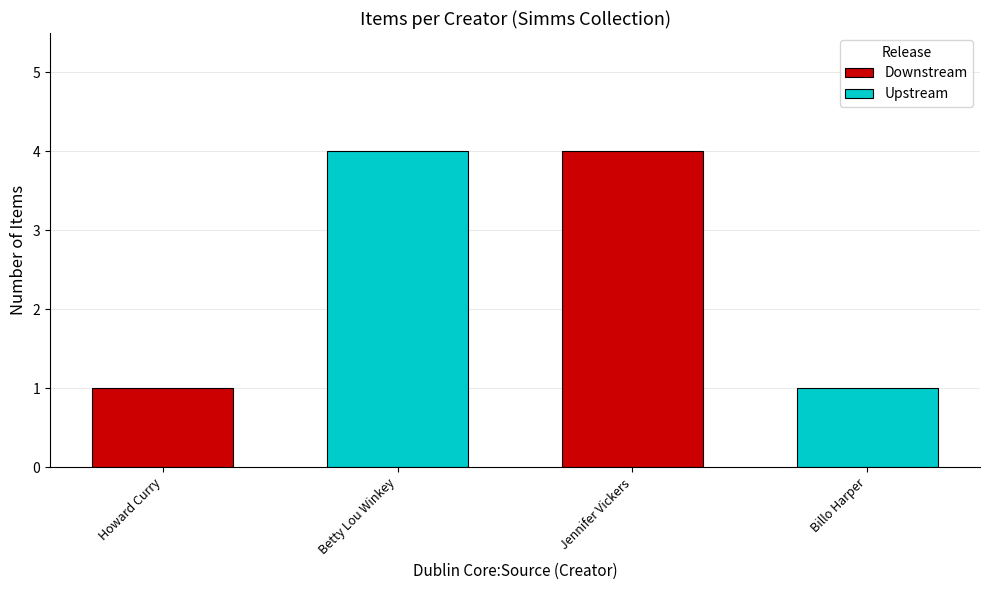

How many categories are shown in the chart?

2